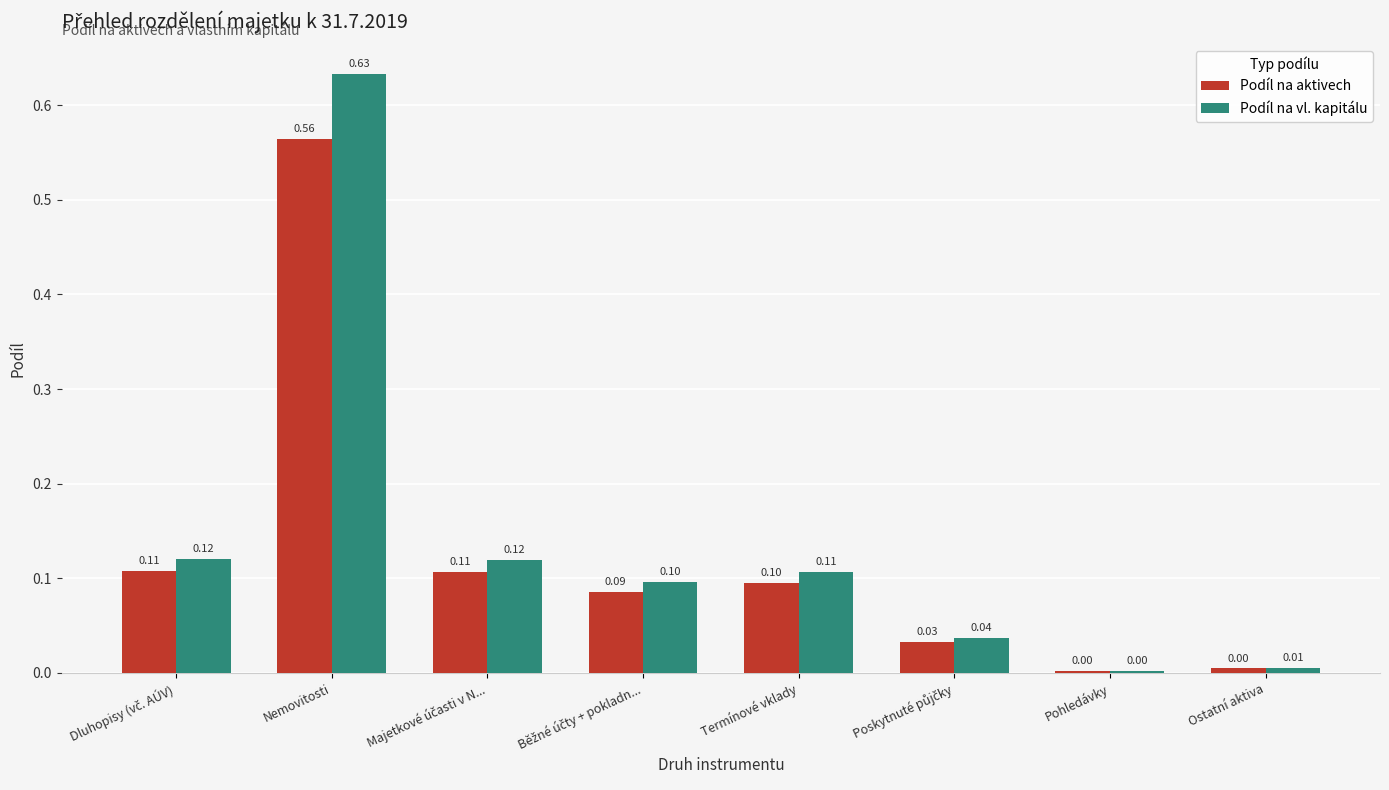

At which category is the sum across all series the highest?

Nemovitosti